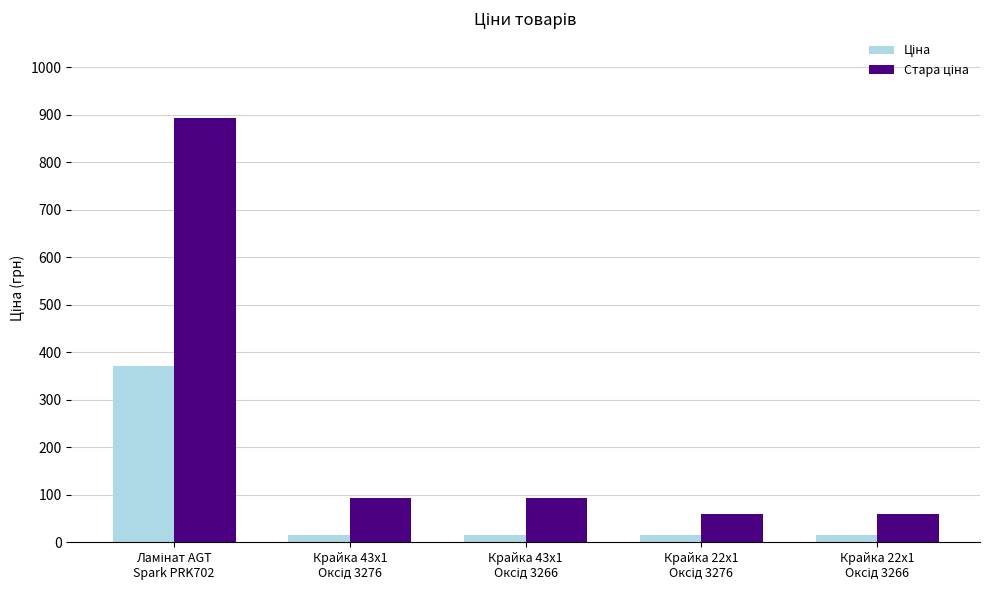

What is the greatest value displayed?

893.3